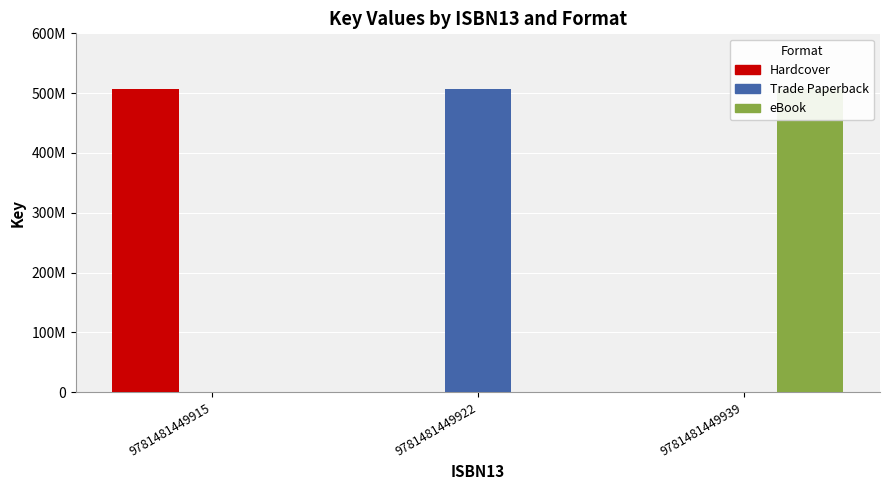

What is the difference between the highest and lowest values at 9781481449939?

507441553